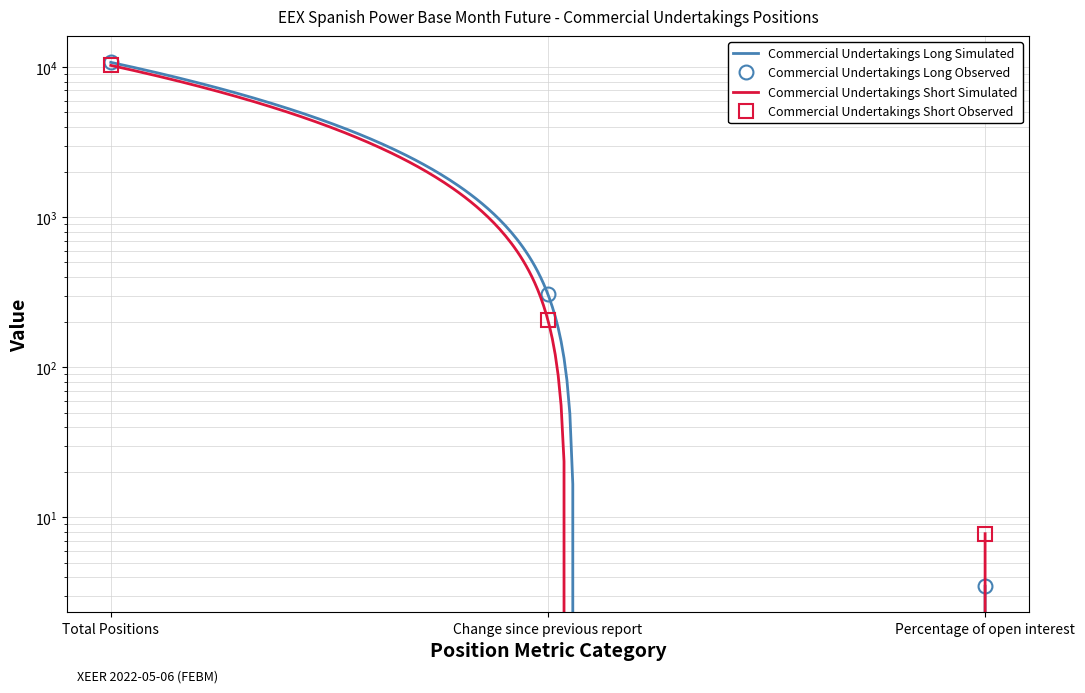

What is the label of the 3rd point from the left?

Percentage of open interest